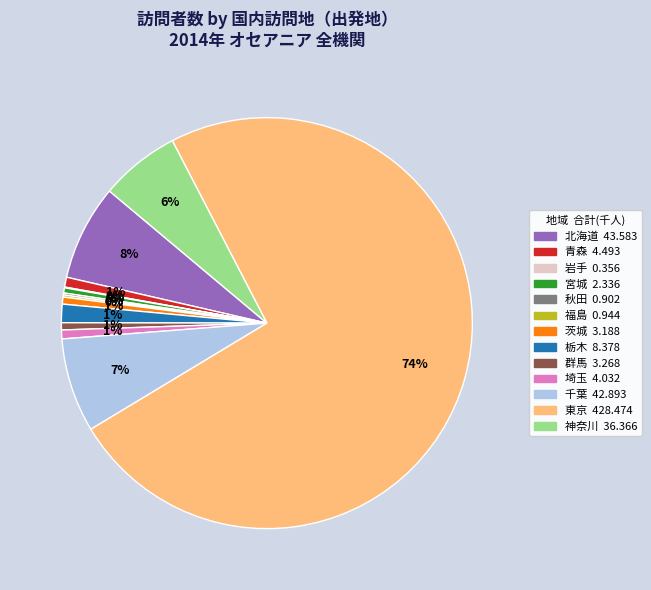

Is there any slice that represents more than half of the pie?

Yes